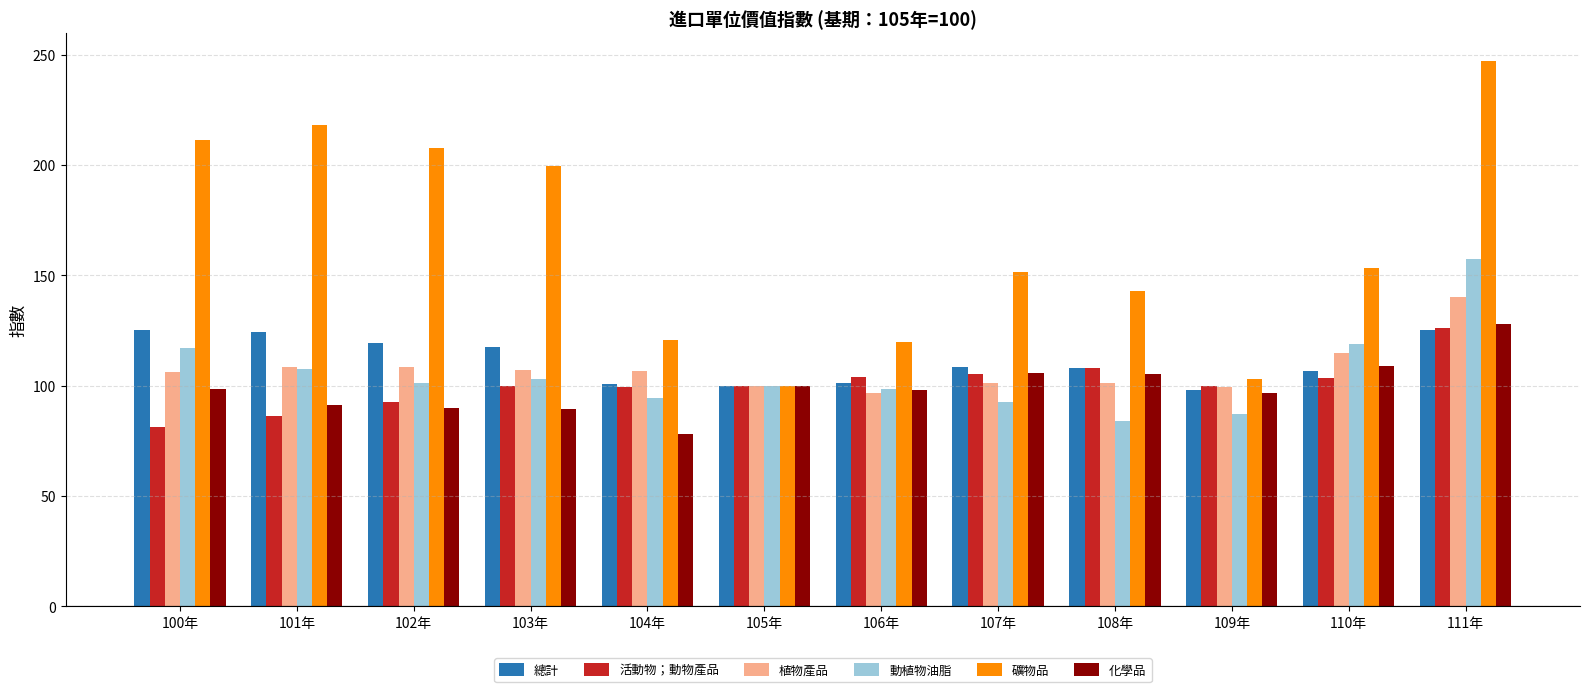

Which series has the widest spread of values?

礦物品